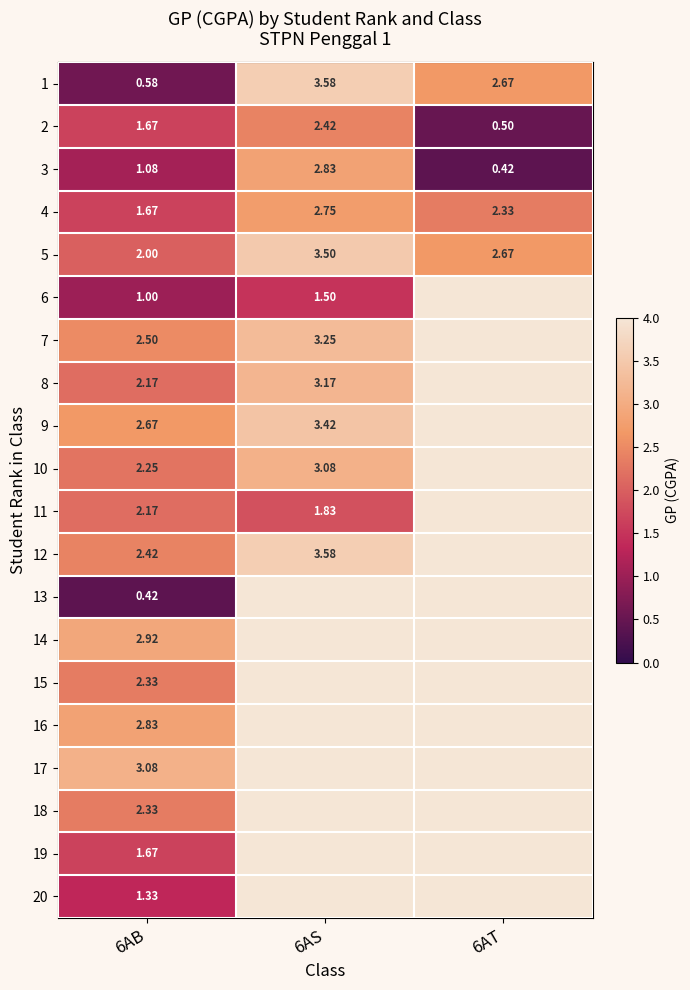

Count the number of categories in the chart.

3